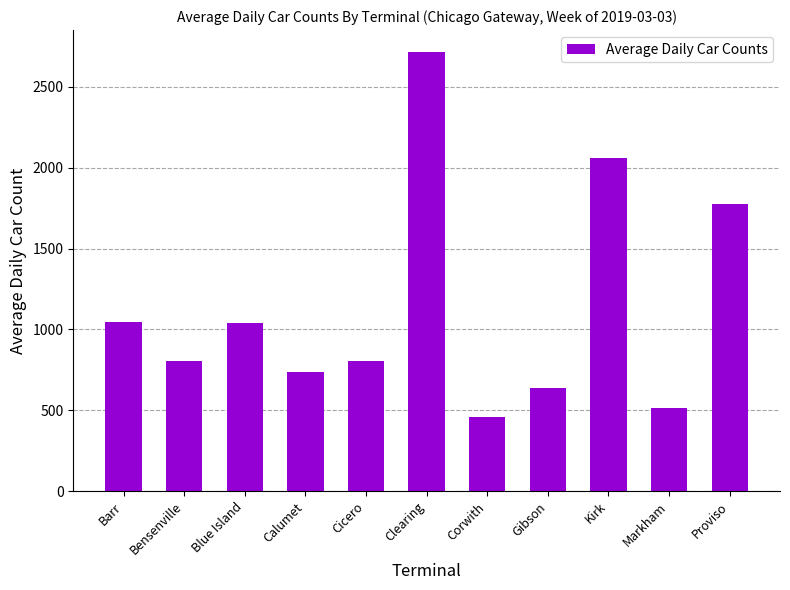

True or false: the data shows 1047 at Barr.

True